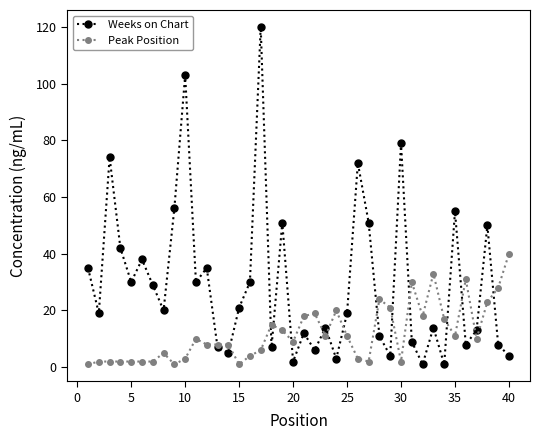

Reading left to right, list all the values displayed in this chart.

Weeks on Chart: 35	19	74	42	30	38	29	20	56	103	30	35	7	5	21	30	120	7	51	2	12	6	14	3	19	72	51	11	4	79	9	1	14	1	55	8	13	50	8	4
Peak Position: 1	2	2	2	2	2	2	5	1	3	10	8	8	8	1	4	6	15	13	9	18	19	11	20	11	3	2	24	21	2	30	18	33	17	11	31	10	23	28	40